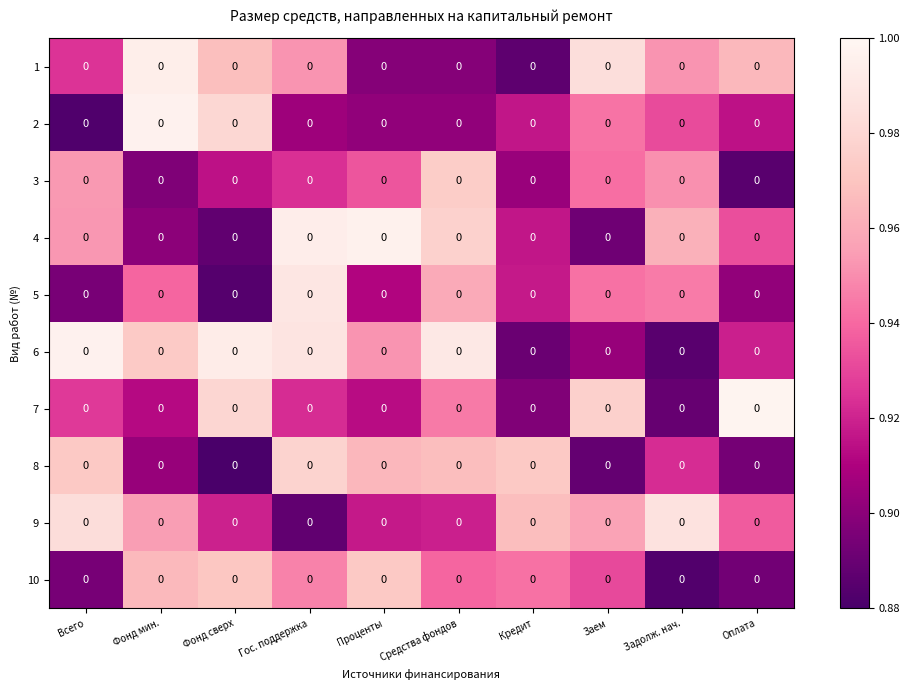

Which label corresponds to the smallest value in the chart?

Фонд сверх